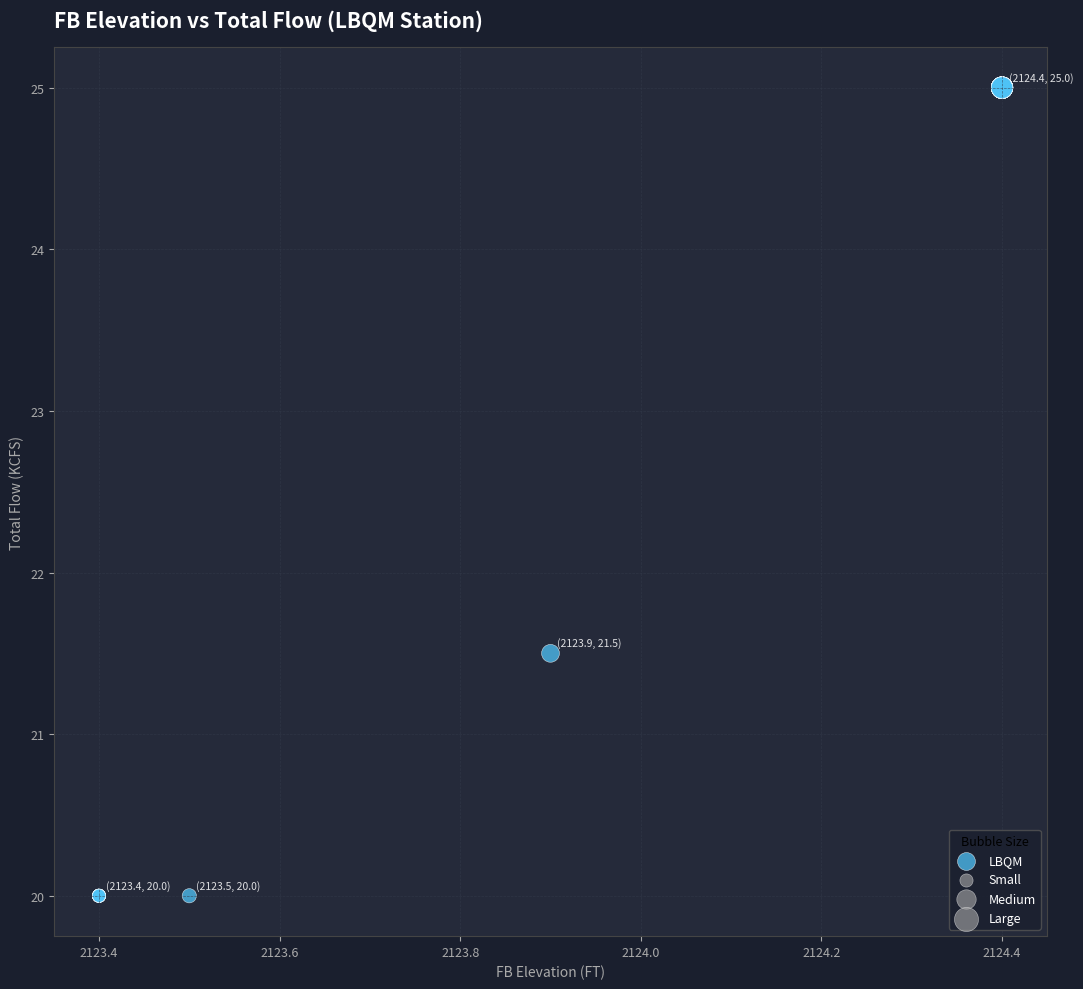

What Y value in the scatter plot is closest to 22?

21.5